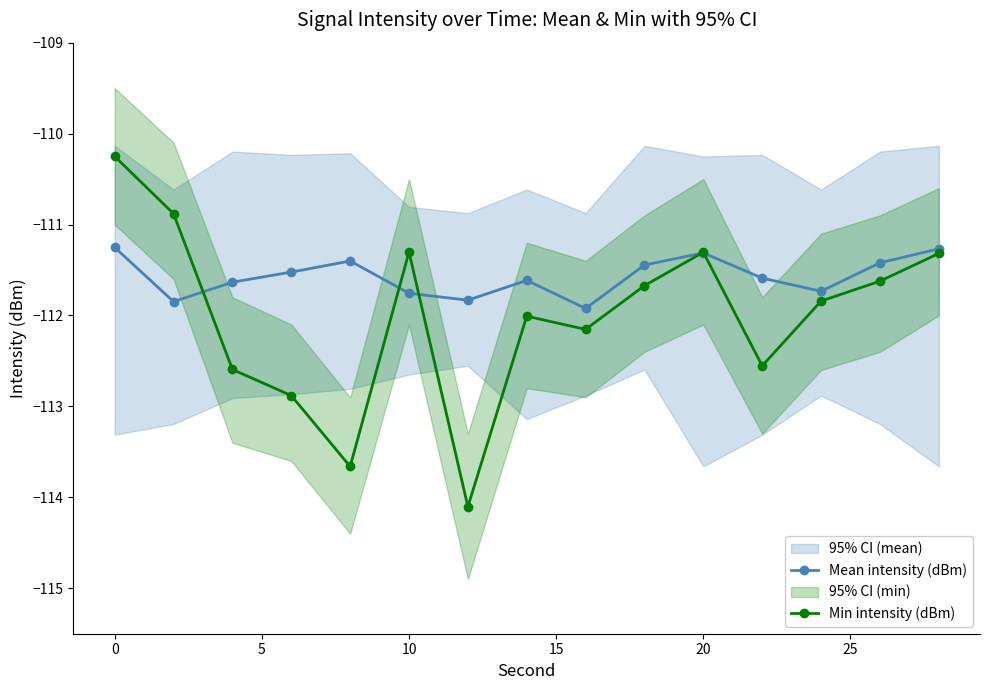

True or false: Min intensity (dBm) has more than 1 points higher than both neighbors.

True